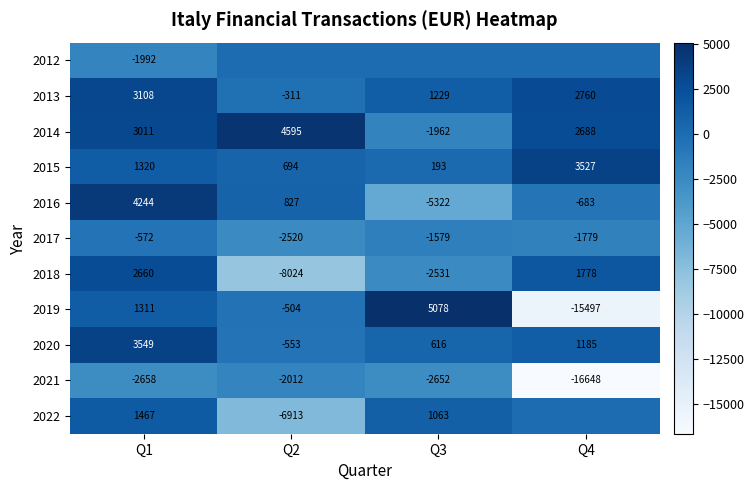

Rank the categories by 2021 value from highest to lowest.

Q2, Q3, Q1, Q4